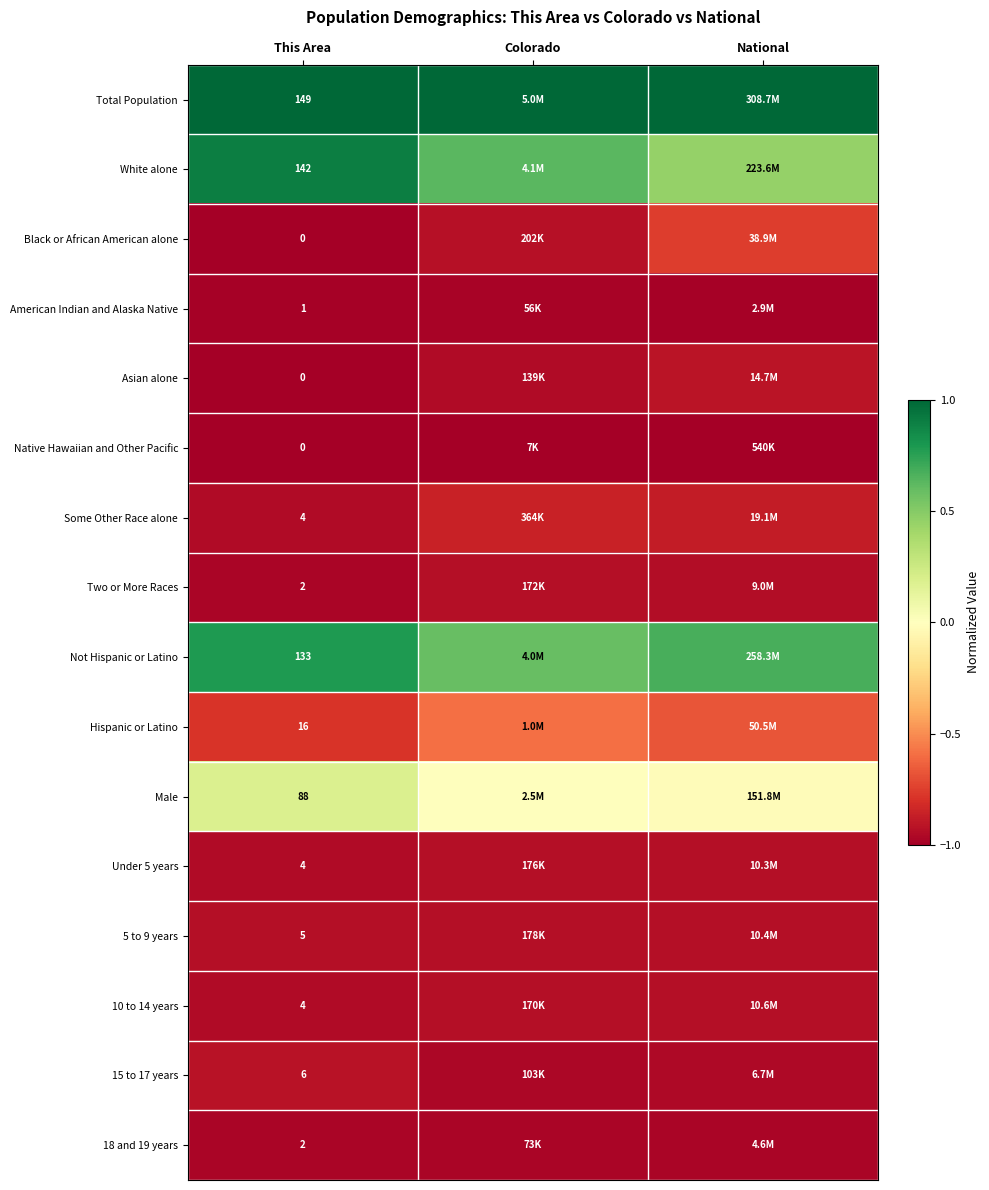

What is the minimum value for Two or More Races?

-1.0